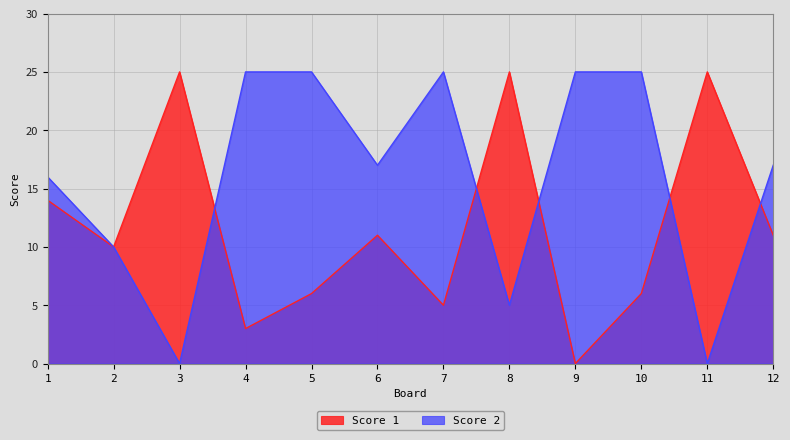

At which label does Score 1 reach its minimum?

9